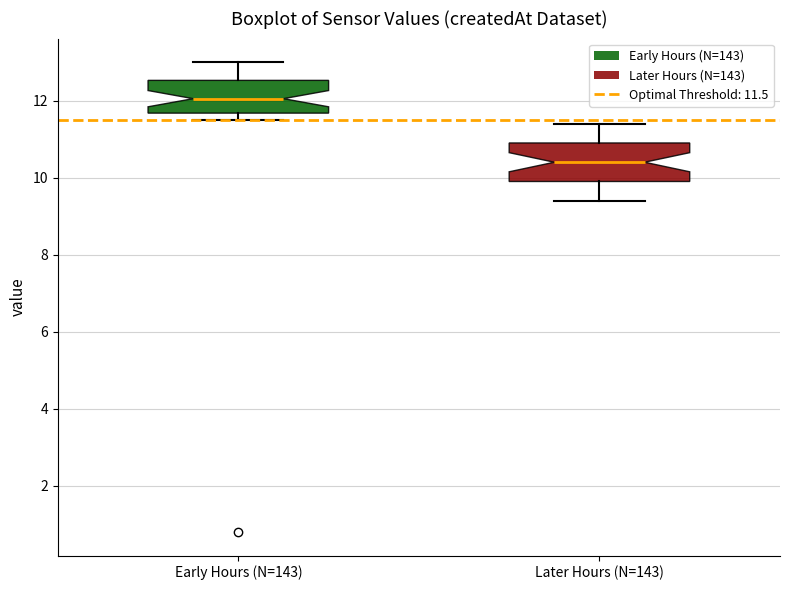

Reading left to right, read every box against the y-axis: the position of its median line, the range the box covers, and the ends of its whiskers. The values are not printed on the chart, so give them approximately, as read against the axis.

Early Hours (N=143): median 12.0, box 11.6 to 12.6, whiskers 11.6 (just below the box's lower edge) to 13.0
Later Hours (N=143): median 10.4, box 10.0 to 11.0, whiskers 9.4 to 11.4